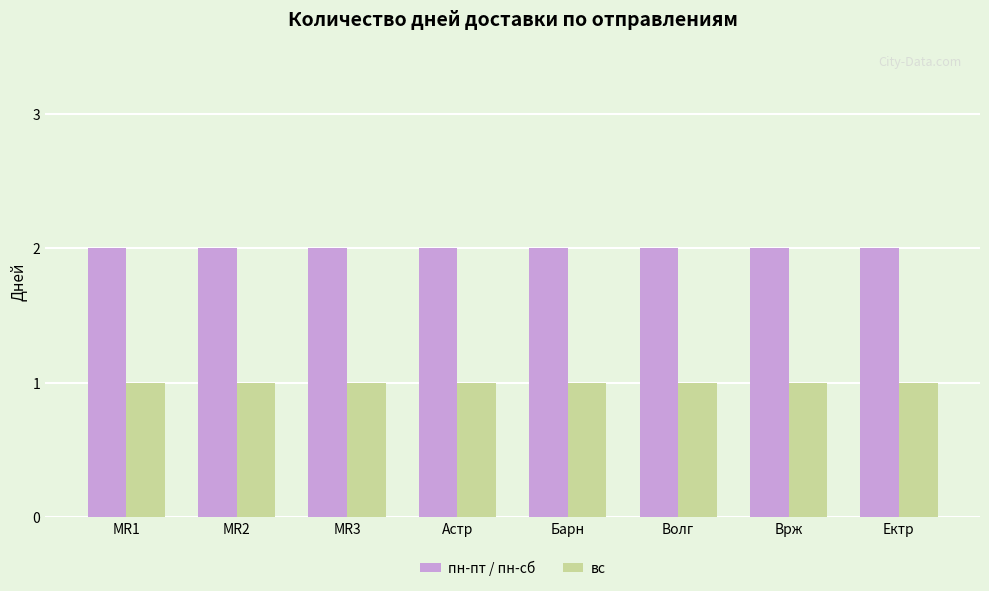

List the series in order of their overall mean, highest first.

пн-пт / пн-сб, вс